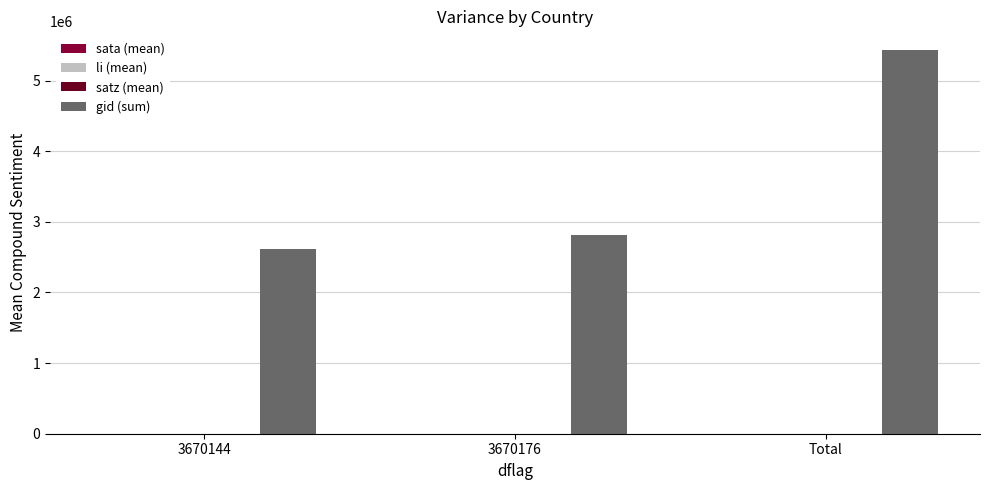

What is the difference between the maximum and minimum values in the gid (sum) series?

2808900.0